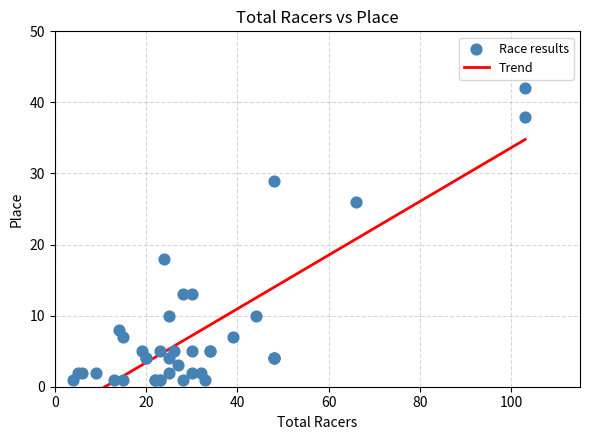

What Y value in the scatter plot is closest to 21?

18